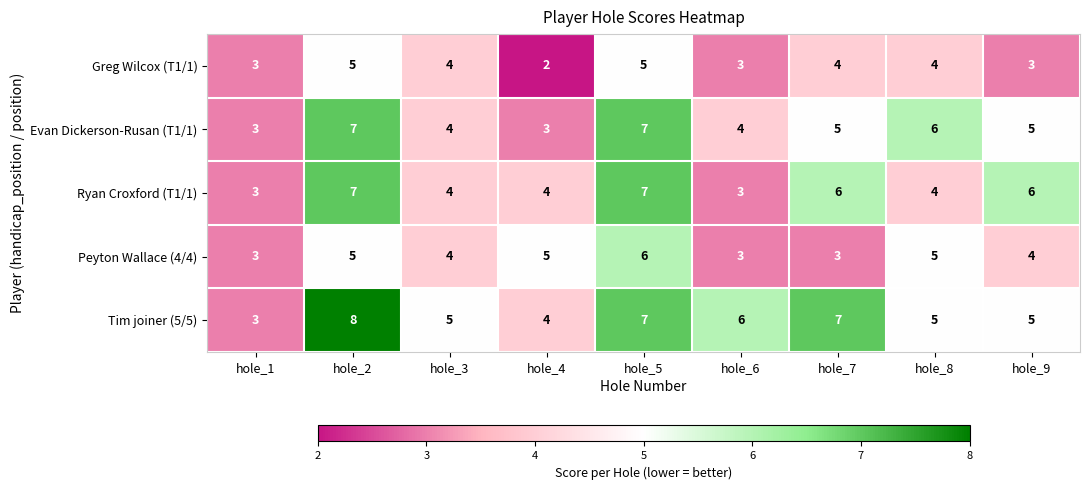

What is the total value across all series at hole_1?

15